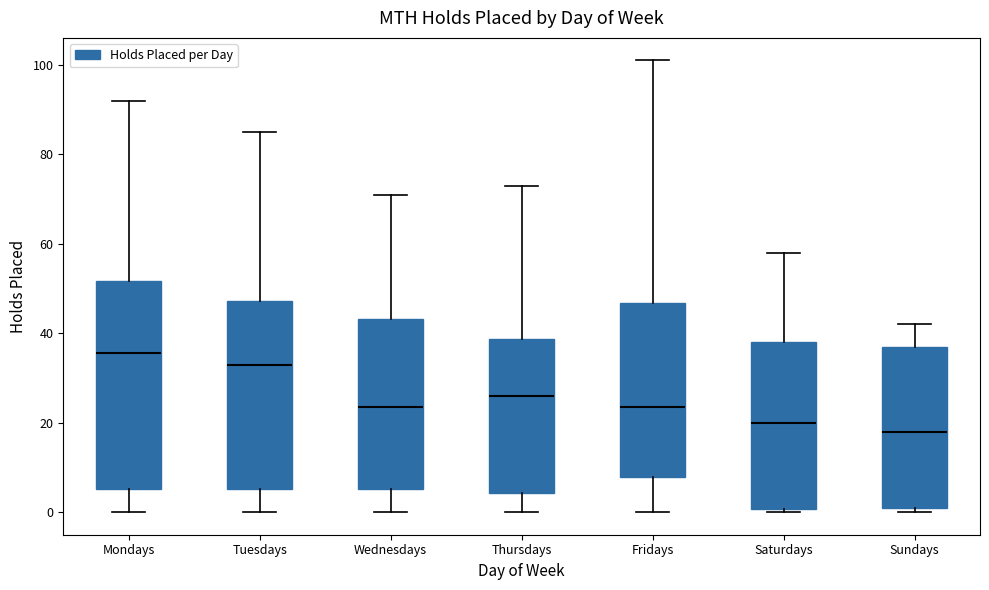

Reading left to right, transcribe this box plot: for each box, give where its median line is, the range the box spans, and where its two whiskers end, as read against the y-axis. The values are not printed on the chart, so give them approximately, as read against the axis.

Mondays: median 36, box 6 to 52, whiskers 0 to 92
Tuesdays: median 34, box 6 to 48, whiskers 0 to 86
Wednesdays: median 24, box 6 to 44, whiskers 0 to 72
Thursdays: median 26, box 4 to 38, whiskers 0 to 74
Fridays: median 24, box 8 to 46, whiskers 0 to 102
Saturdays: median 20, box 0 to 38, whiskers 0 (just below the box's lower edge) to 58
Sundays: median 18, box 2 to 38, whiskers 0 to 42